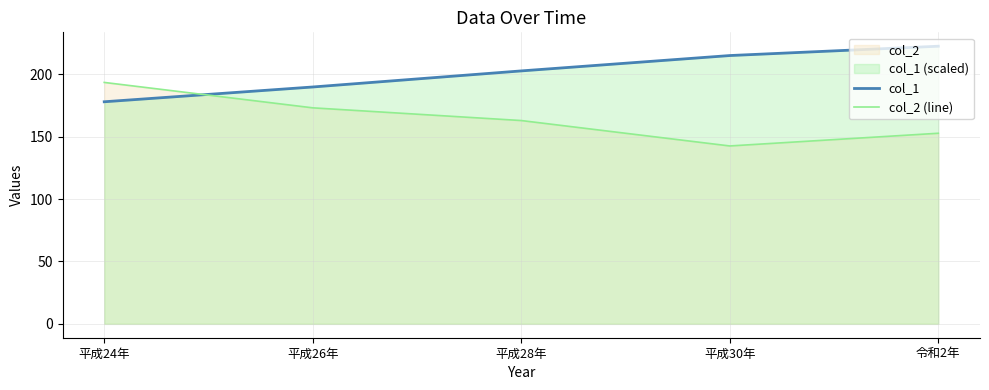

True or false: col_1 has a value of 46.7 at 平成30年.

False